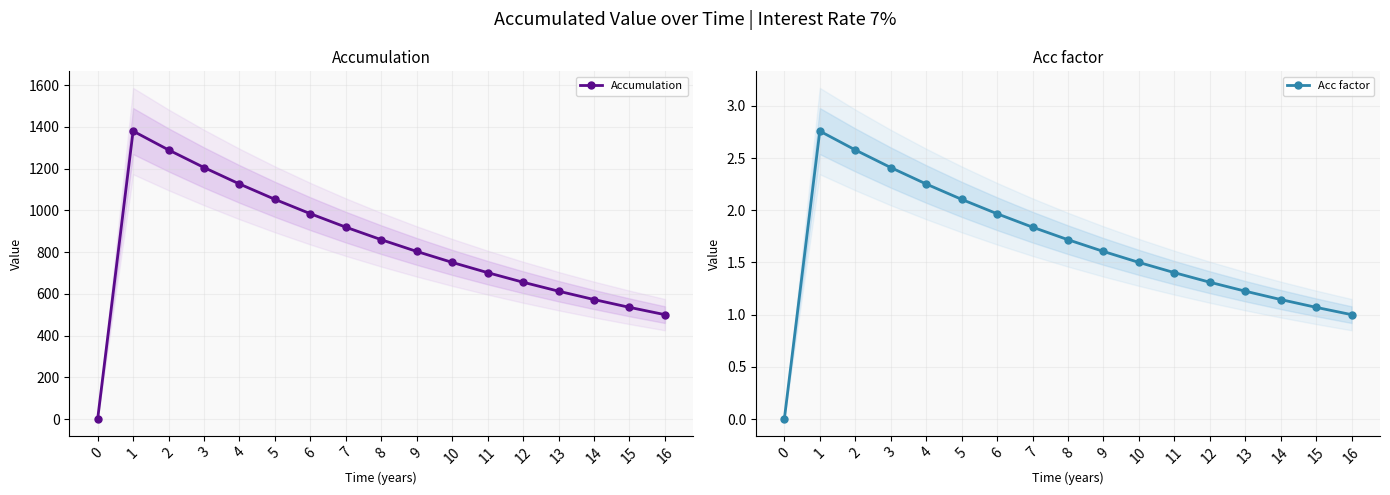

What is the spread (max minus min) of values at 4?

1123.8